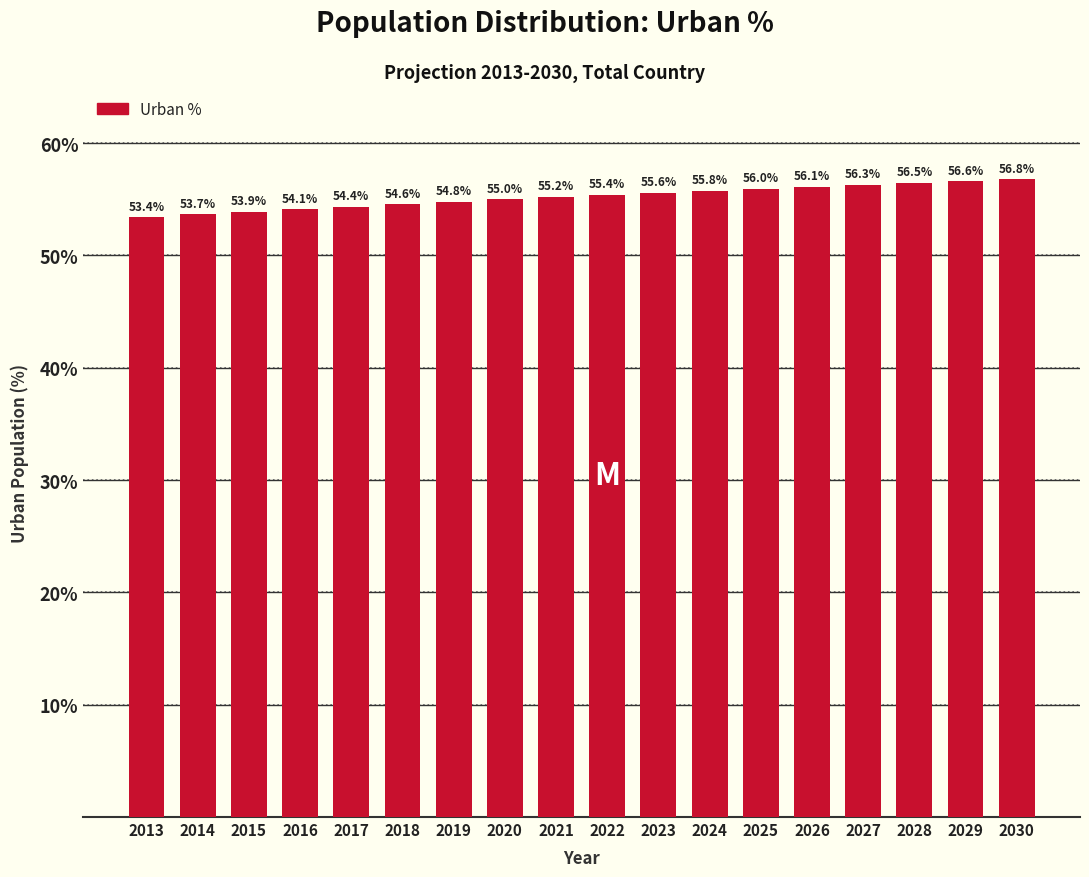

Reading left to right, list all the values displayed in this chart.

53.4	53.7	53.9	54.1	54.4	54.6	54.8	55.0	55.2	55.4	55.6	55.8	56.0	56.1	56.3	56.5	56.6	56.8